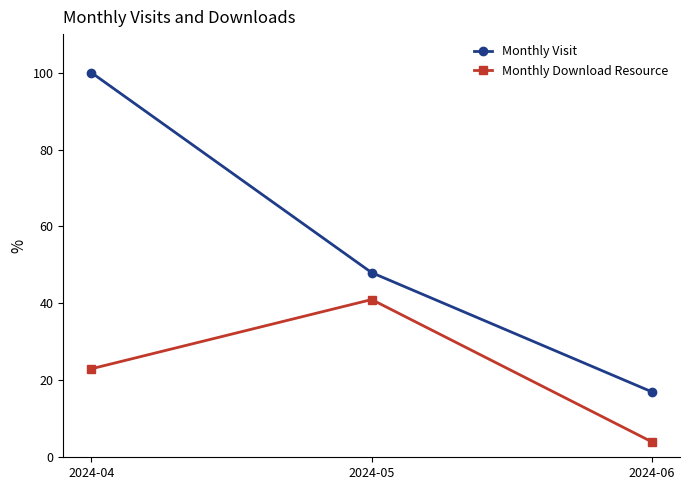

What is the lowest value of the Monthly Download Resource series?

4